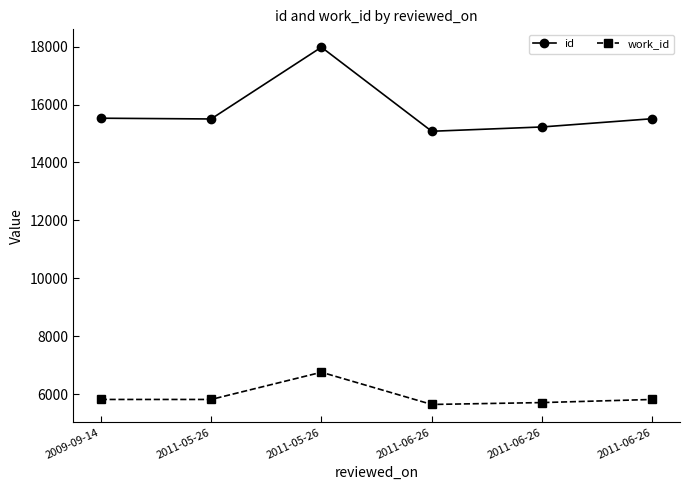

How many series are shown in this chart?

2